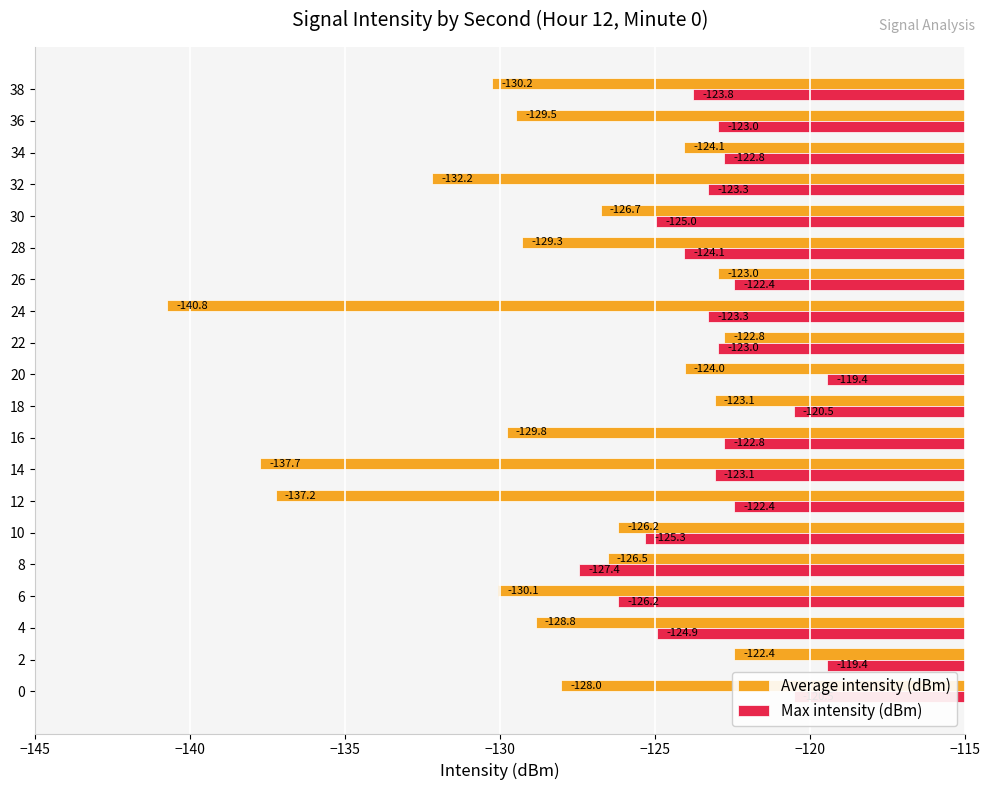

At how many categories does at least one series exceed -131?

20